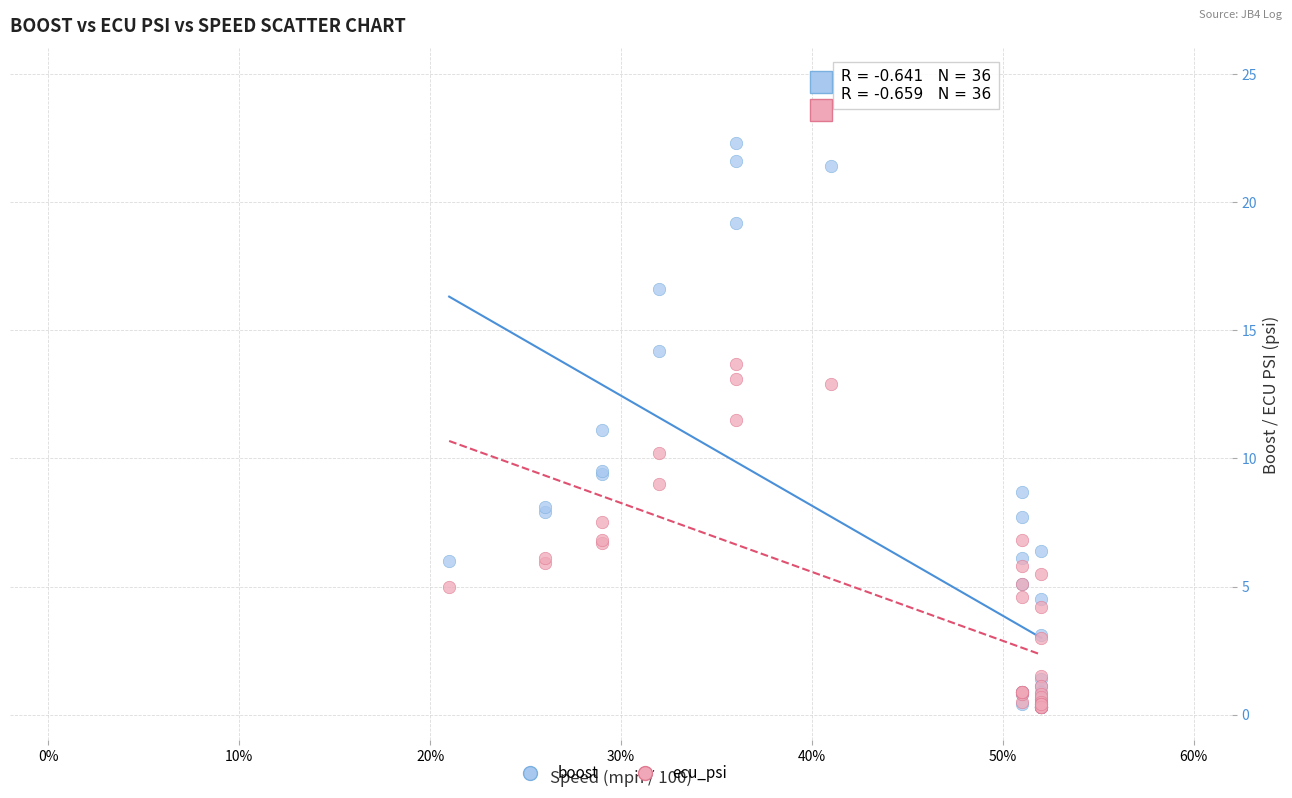

Which series has the largest Y range (max minus min)?

boost